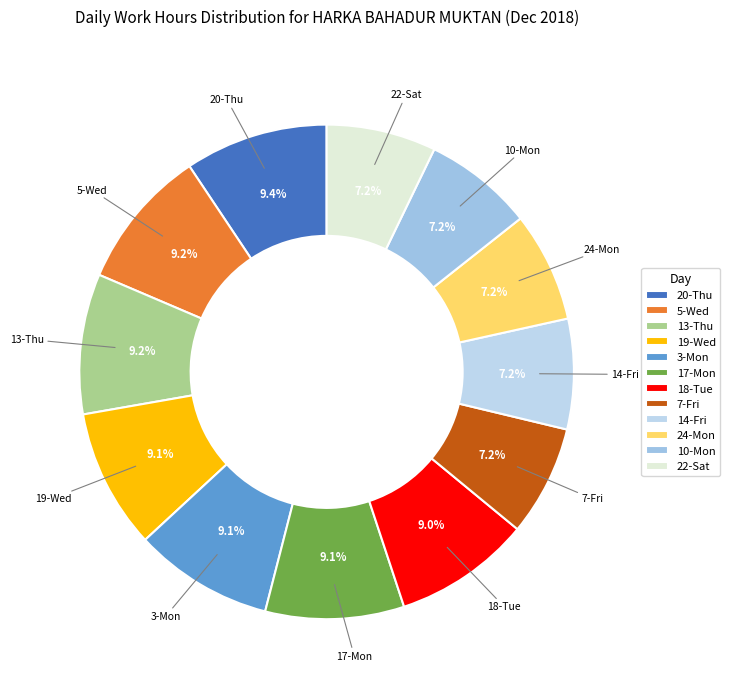

Do 22-Sat and 3-Mon together represent more than half of the pie?

No